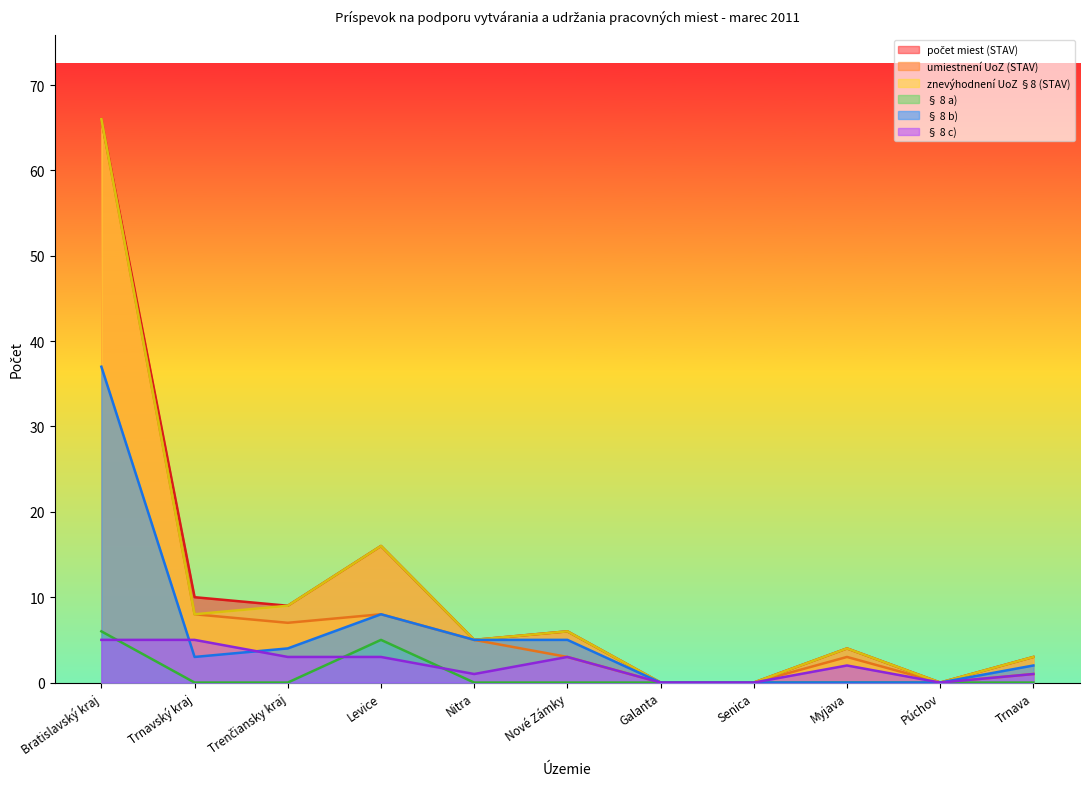

Does the chart display data point markers on the line(s)?

No